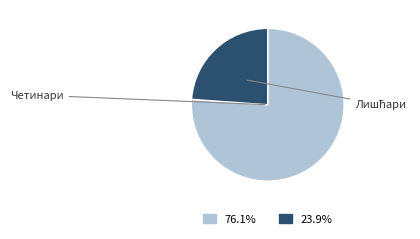

Is there any slice that represents more than half of the pie?

Yes